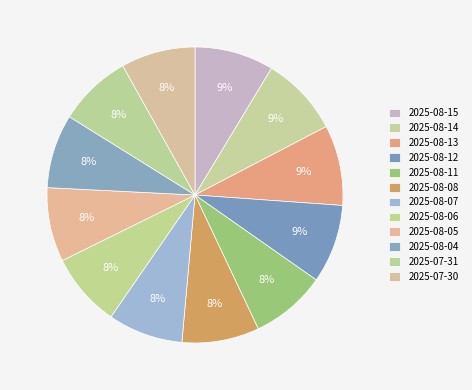

Count the number of slices in the pie.

12